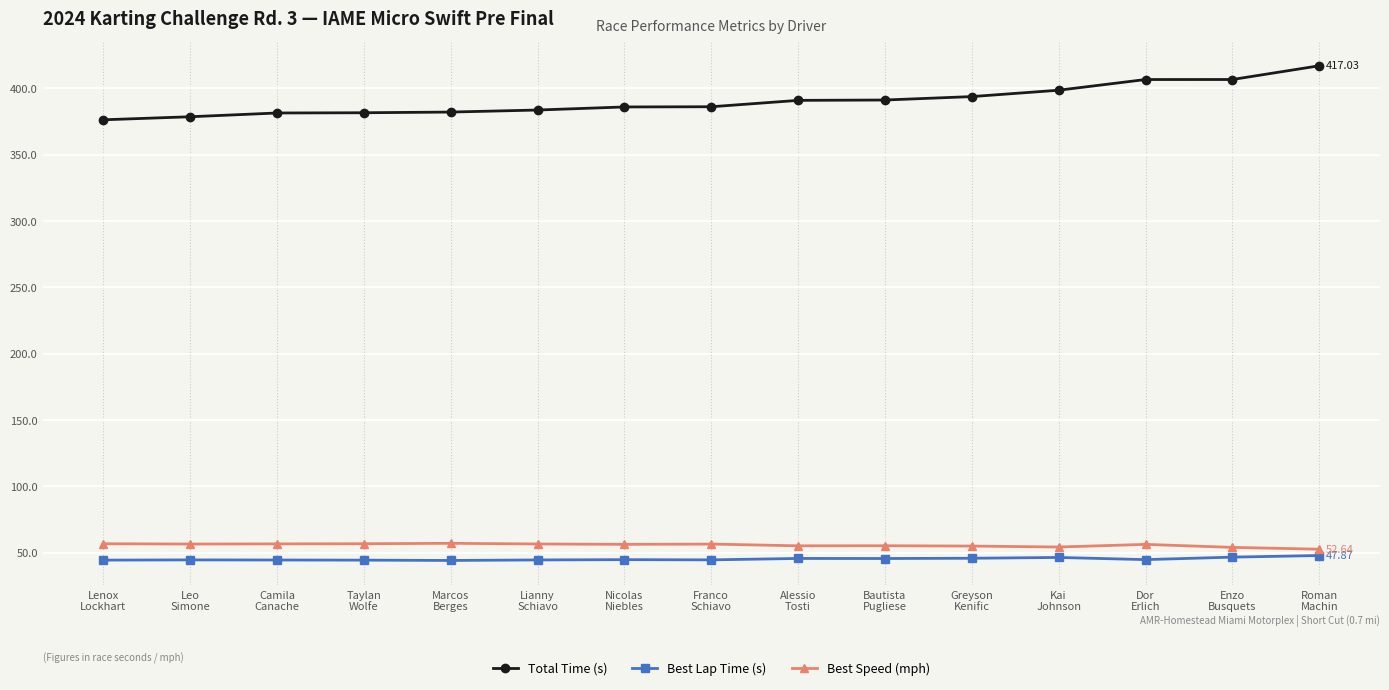

Which series has the largest range (max minus min)?

Total Time (s)